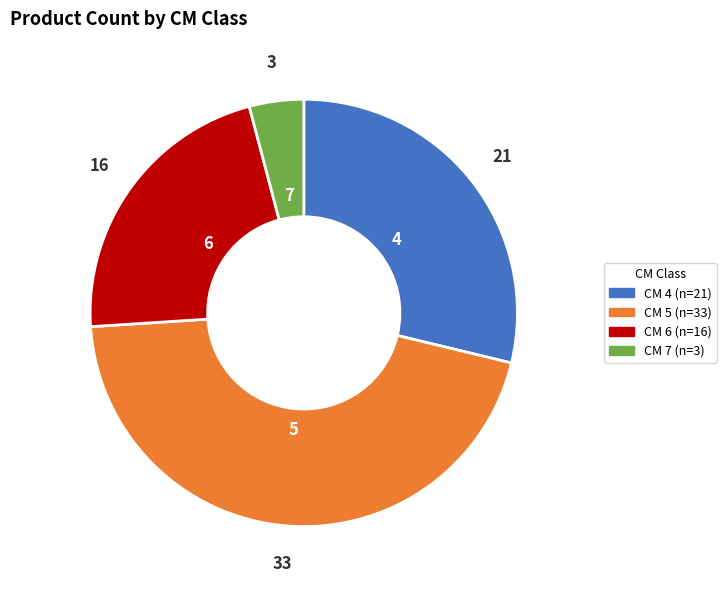

Does any single category account for the majority?

No